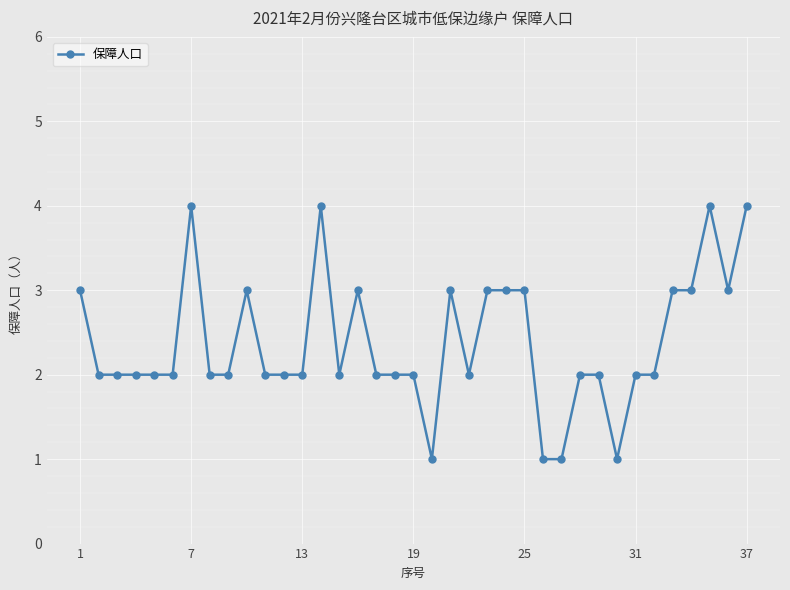

What is the greatest value displayed?

4